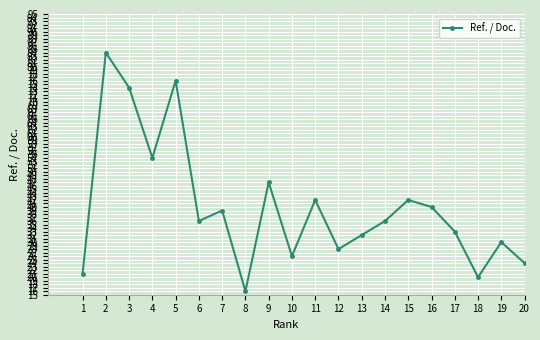

What is the average value?

40